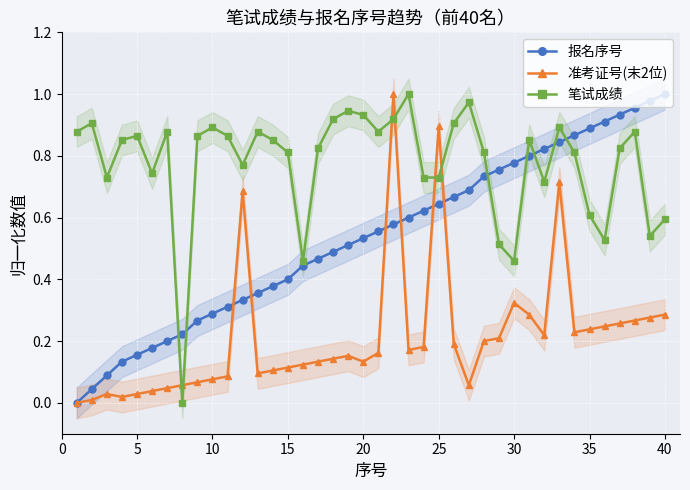

How many interior local peaks does the 笔试成绩 series have?

11